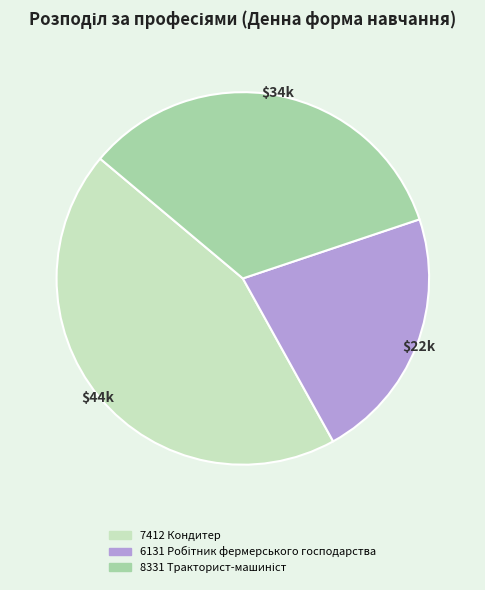

Does any single category account for the majority?

No